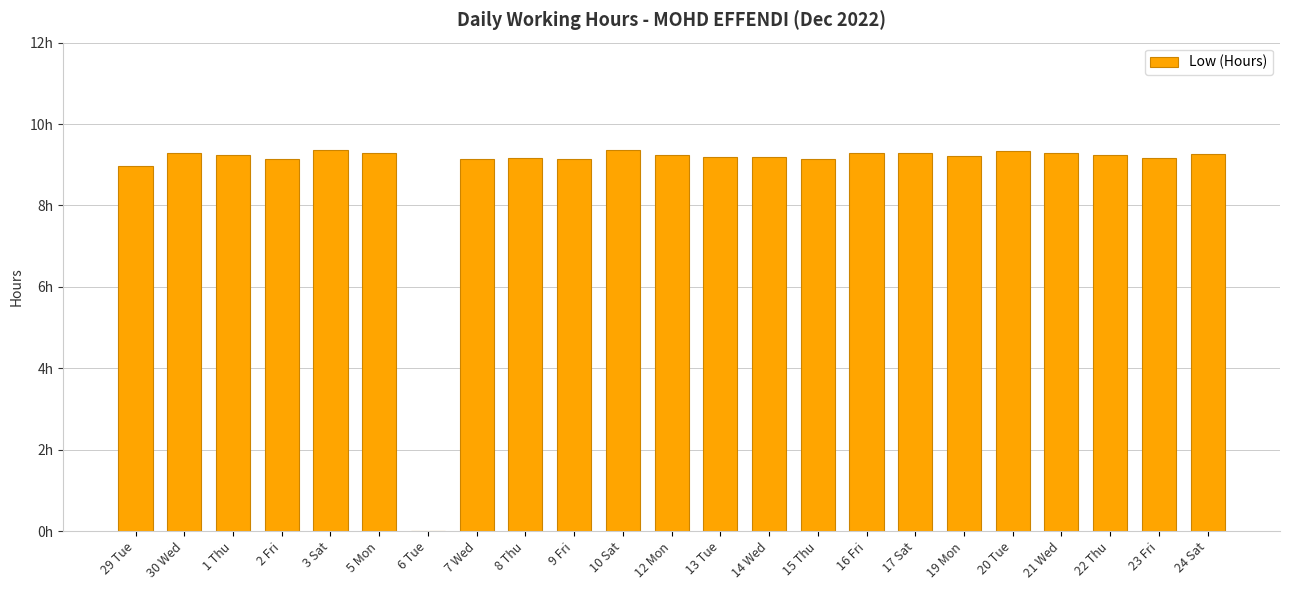

Reading left to right, transcribe all the data shown in this chart.

29 Tue=9.0	30 Wed=9.3	1 Thu=9.2	2 Fri=9.2	3 Sat=9.3	5 Mon=9.3	6 Tue=0.0	7 Wed=9.1	8 Thu=9.2	9 Fri=9.2	10 Sat=9.4	12 Mon=9.2	13 Tue=9.2	14 Wed=9.2	15 Thu=9.1	16 Fri=9.3	17 Sat=9.3	19 Mon=9.2	20 Tue=9.3	21 Wed=9.3	22 Thu=9.2	23 Fri=9.2	24 Sat=9.3